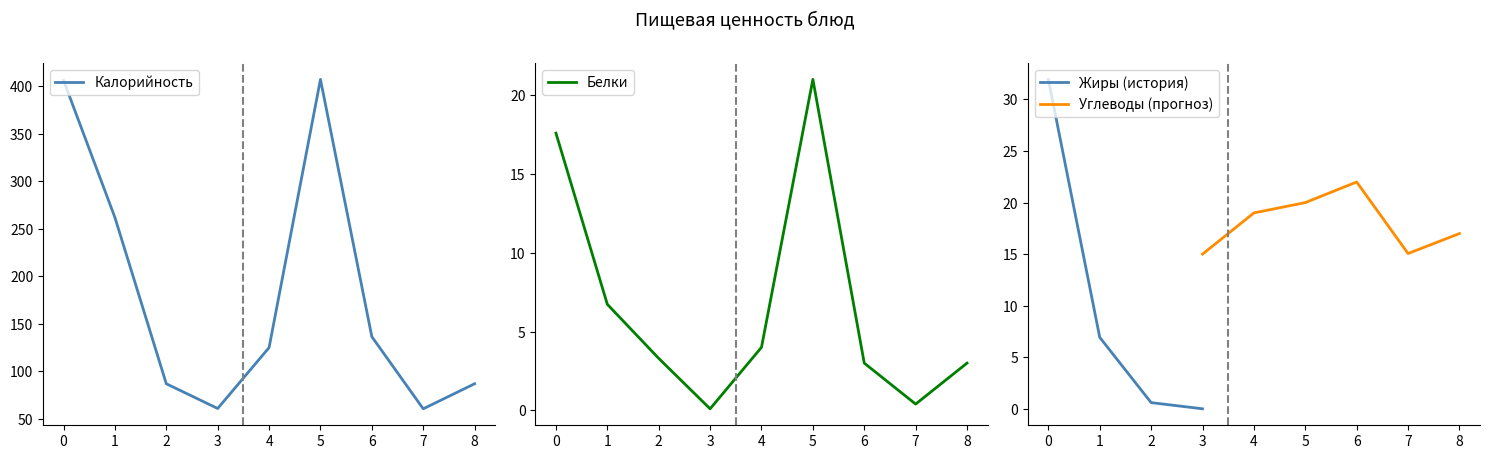

True or false: Калорийность has a value of 633.7 at 0.

False